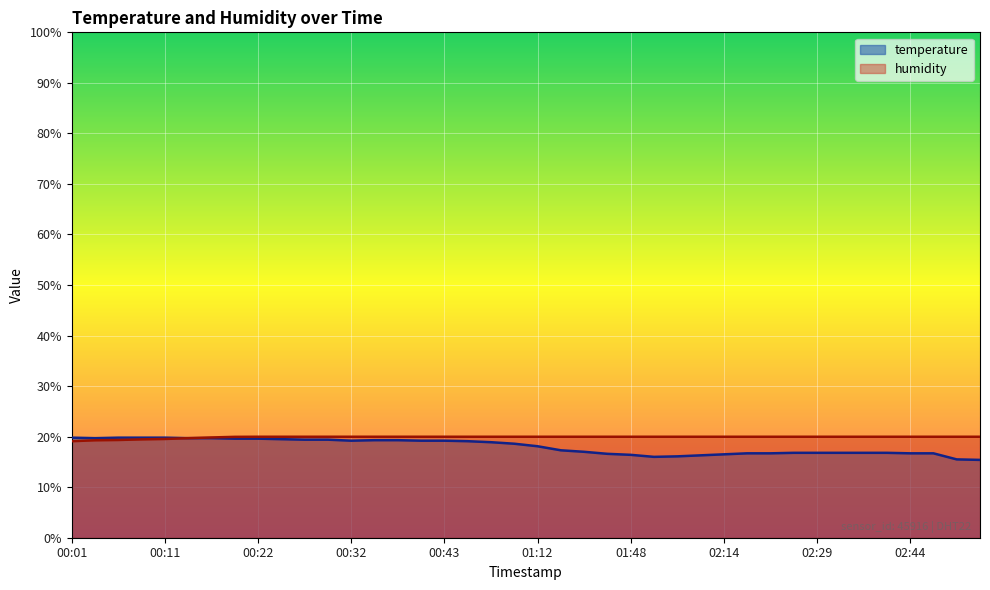

The value of humidity at 00:27 is 9.5. True or false?

False